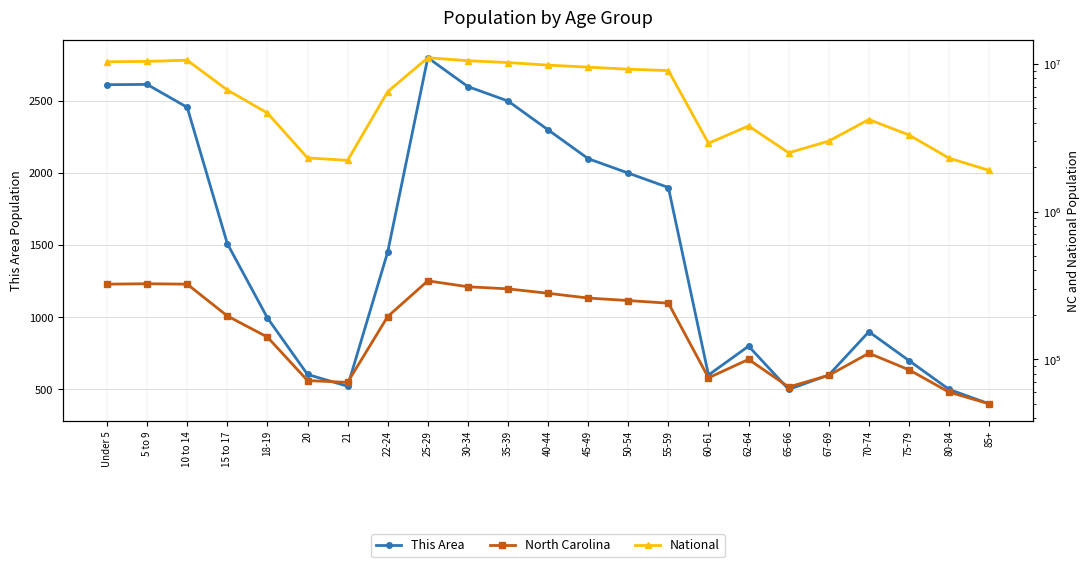

Is this an area chart (filled region under the line)?

No